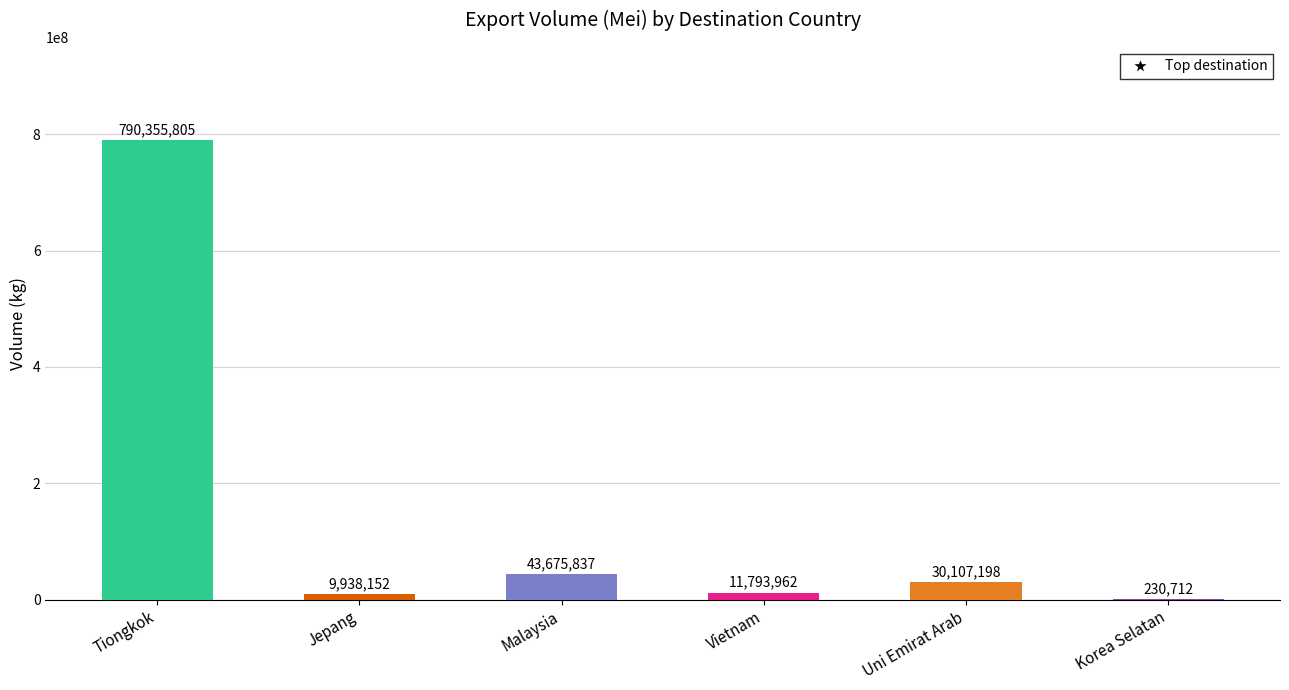

Rank the categories by Nilai (US$) Mei value from highest to lowest.

Tiongkok, Malaysia, Uni Emirat Arab, Jepang, Vietnam, Korea Selatan